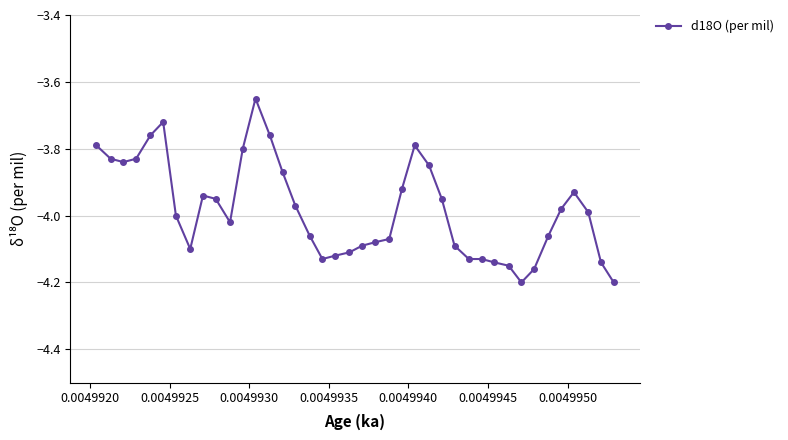

True or false: the data has more than 2 interior local peaks.

True